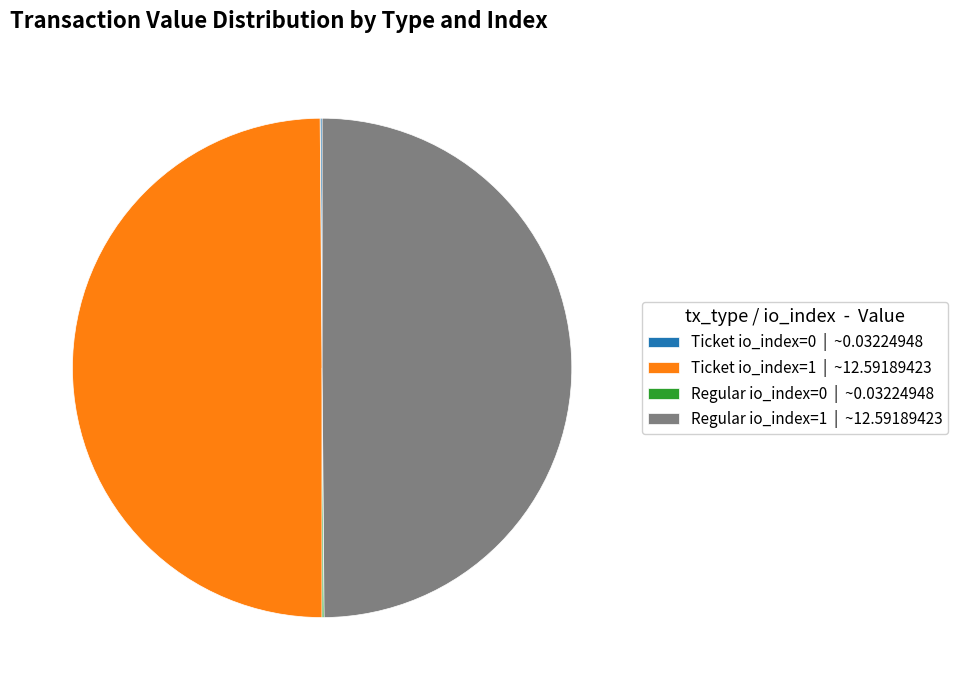

Is it true that Ticket io_index=1 | ~12.59189423 is 50% of the pie?

True